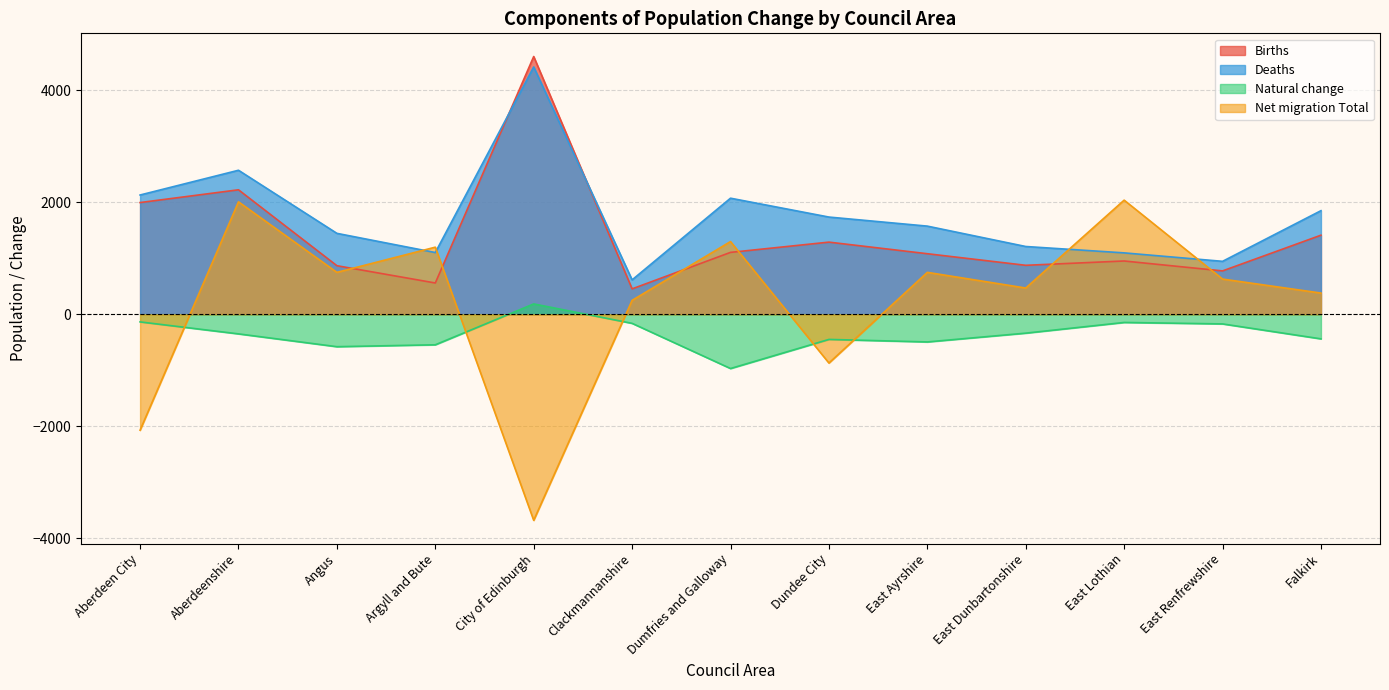

At which category is the sum across all series the highest?

Aberdeenshire